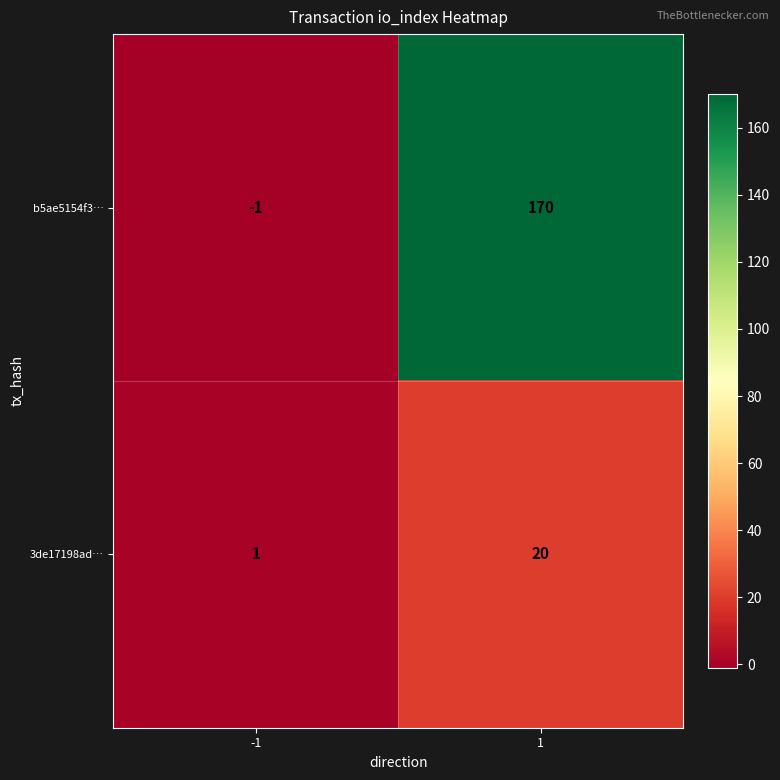

Reading left to right, what are all the values shown in this chart?

b5ae5154f3…: -1	170
3de17198ad…: 1	20